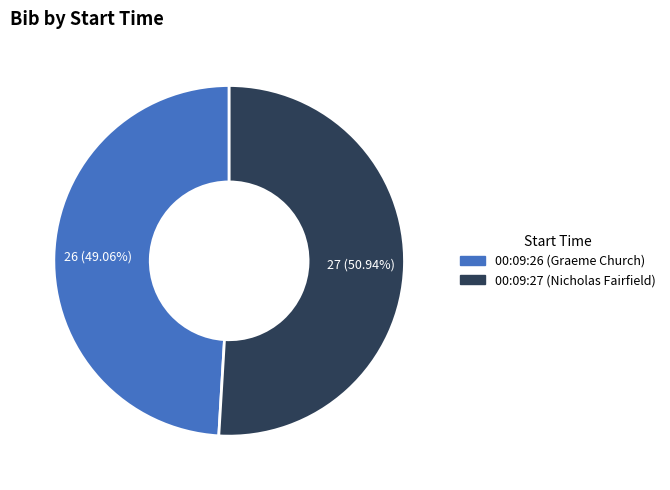

To the nearest percent, what percentage of the pie is 00:09:27?

51%